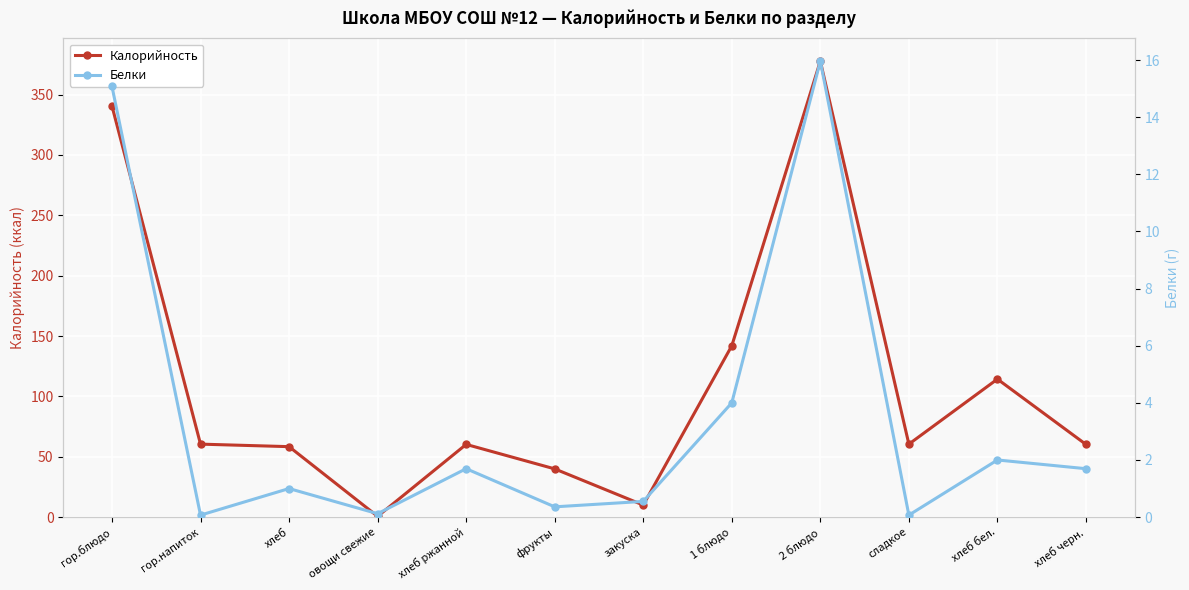

How many values in the Белки series are below 1?

5